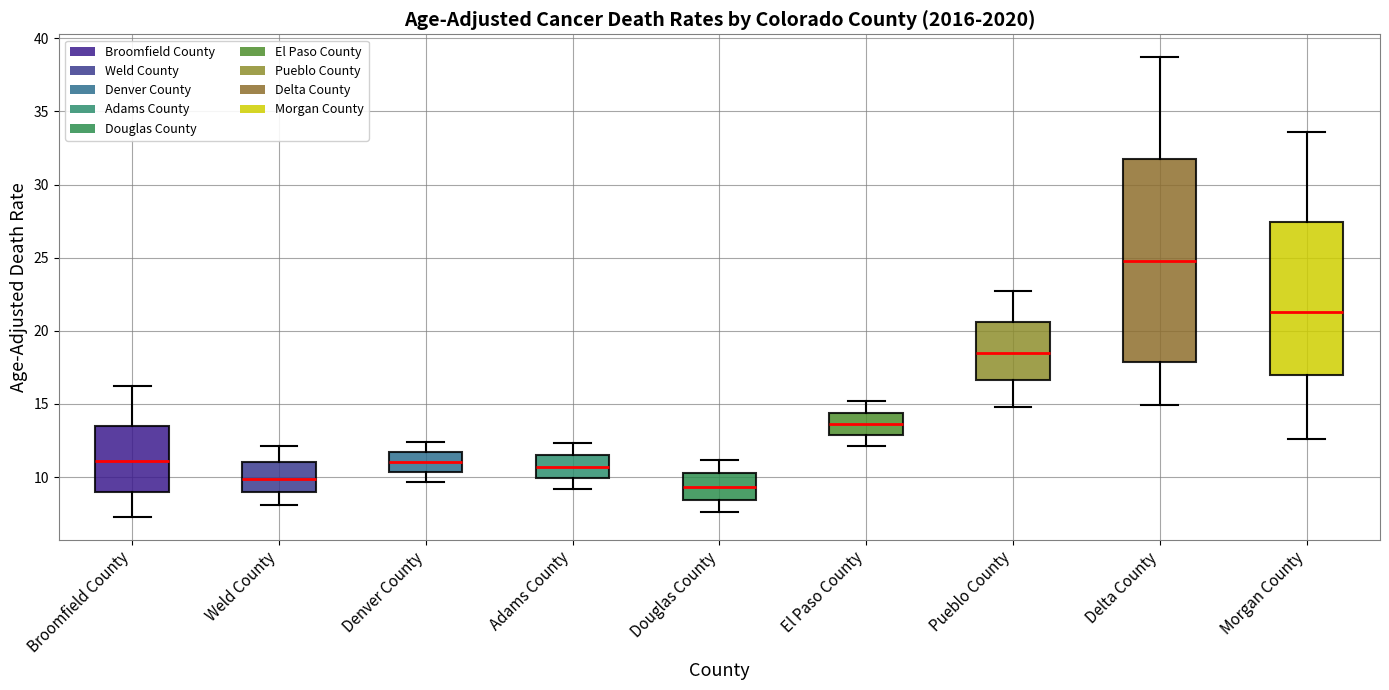

Comparing the boxes themselves (not the whiskers), which one is the tallest?

Delta County